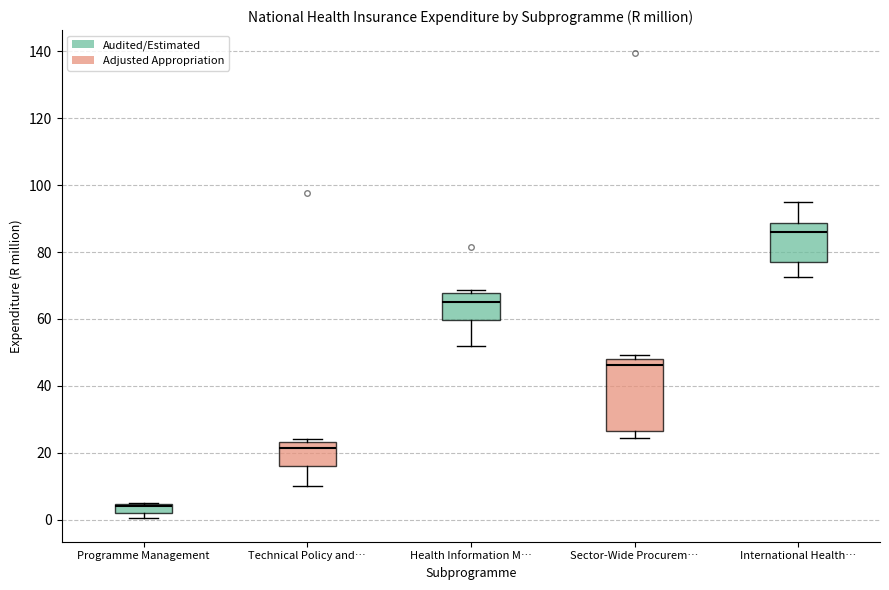

Which box has the highest median line?

International Health…